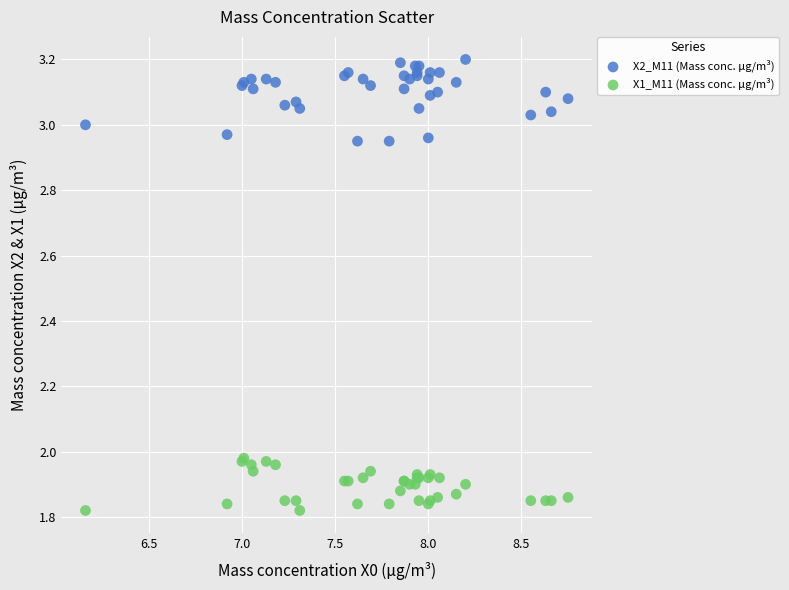

Which series reaches the minimum Y coordinate?

X1_M11 (Mass conc. μg/m³)